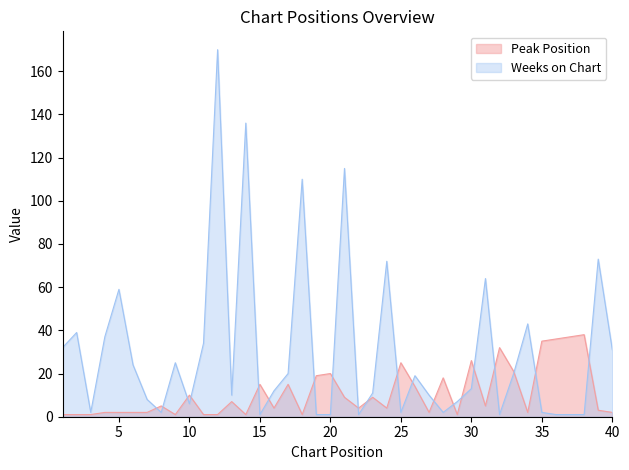

Rank the series by their maximum value, from highest to lowest.

Weeks on Chart, Peak Position